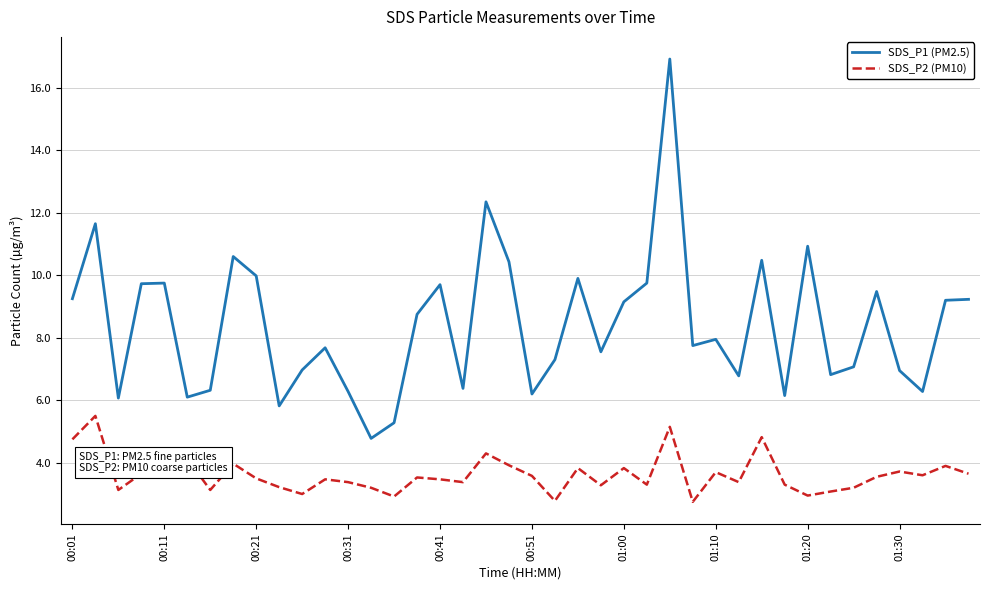

What is the greatest value displayed?

16.9